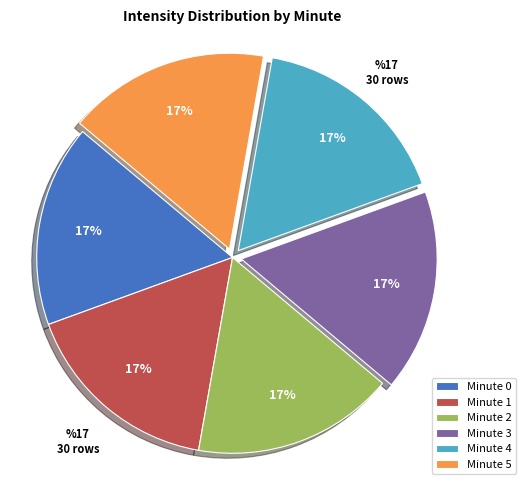

To the nearest percent, what portion does Minute 3 represent?

17%